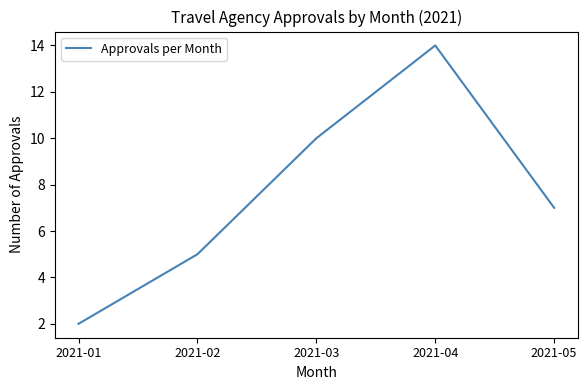

Approximately how many times larger is the value at 2021-02 compared to 2021-04?

0.4